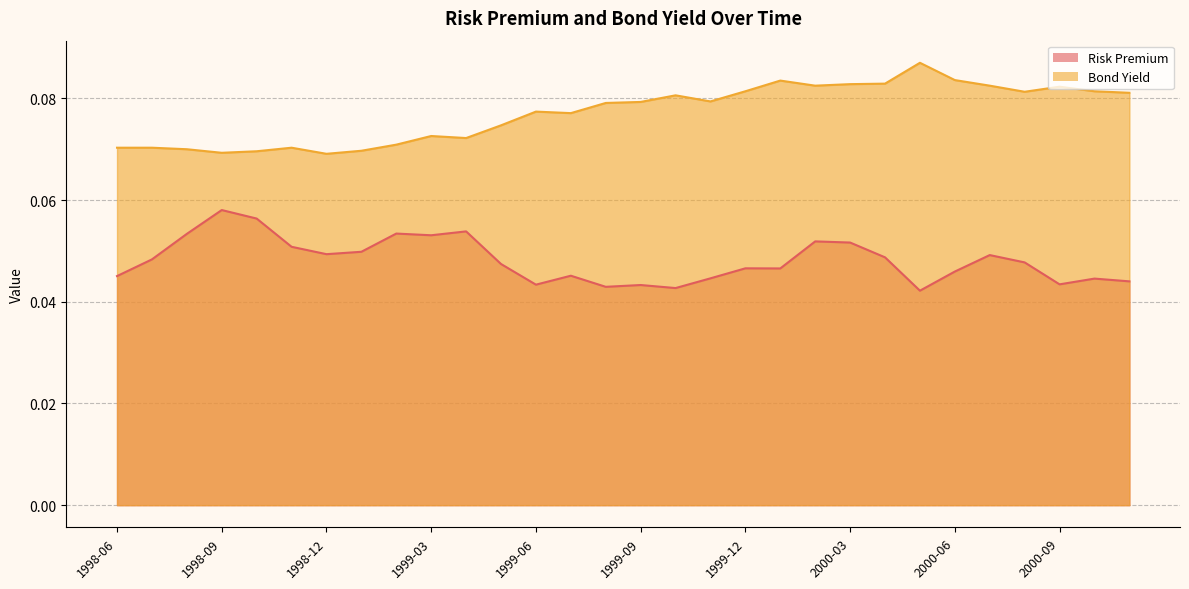

What are all the series names shown in the legend?

Risk Premium, Bond Yield